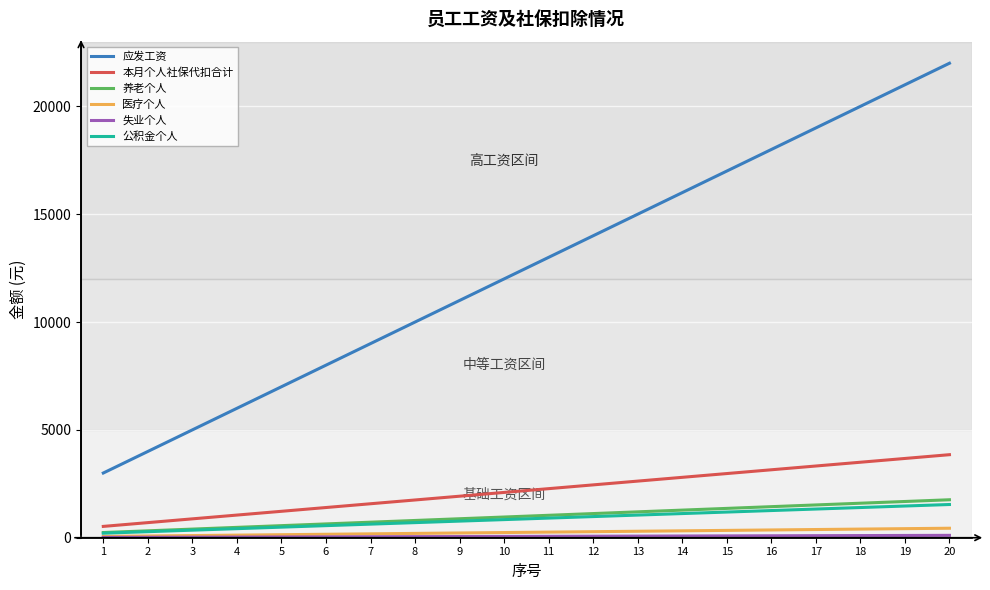

The value of 本月个人社保代扣合计 at 14 is 876. True or false?

False